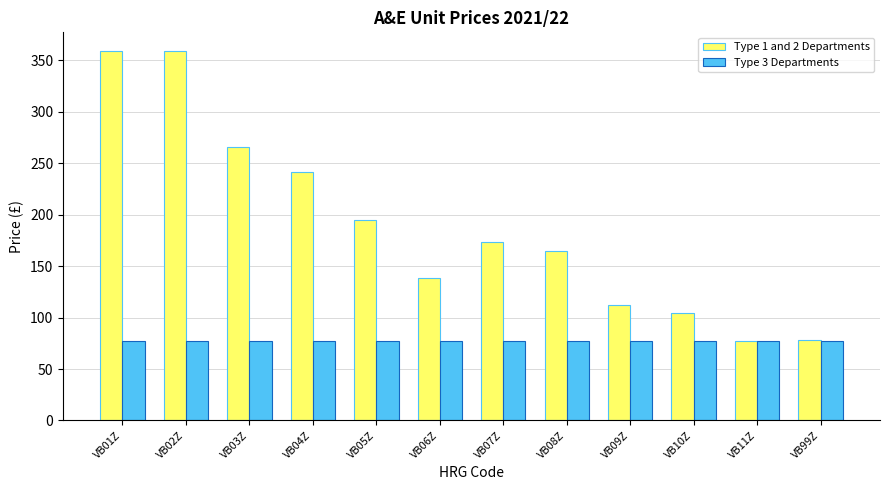

True or false: Type 3 Departments has a value of 27 at VB07Z.

False